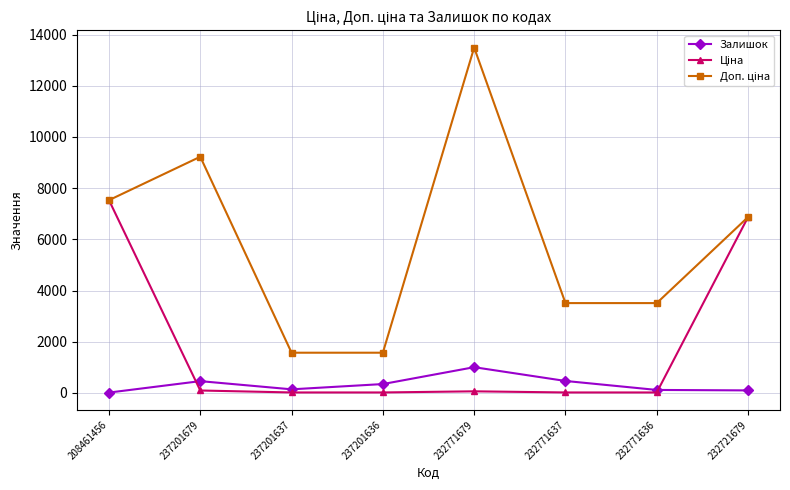

At which category does the chart reach its peak across all series?

232771679